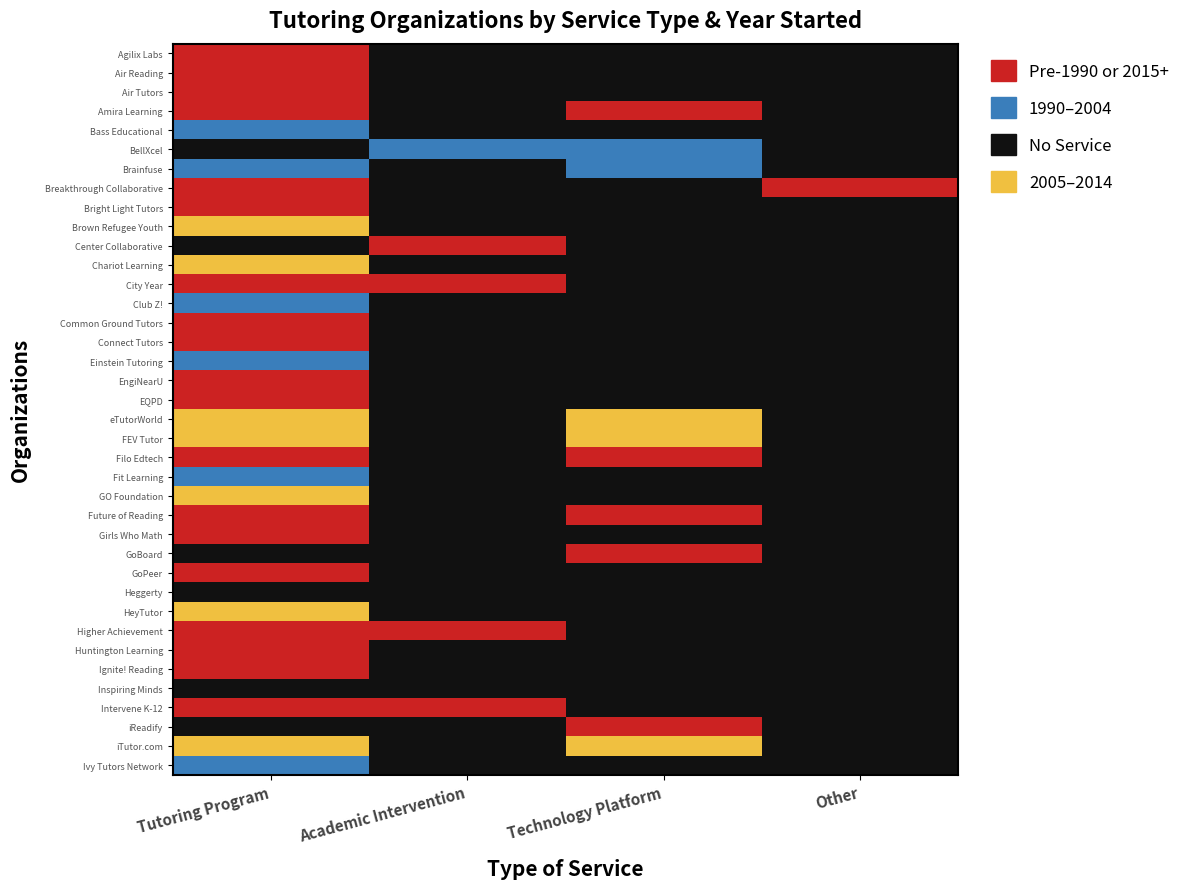

How many categories are shown in the chart?

4